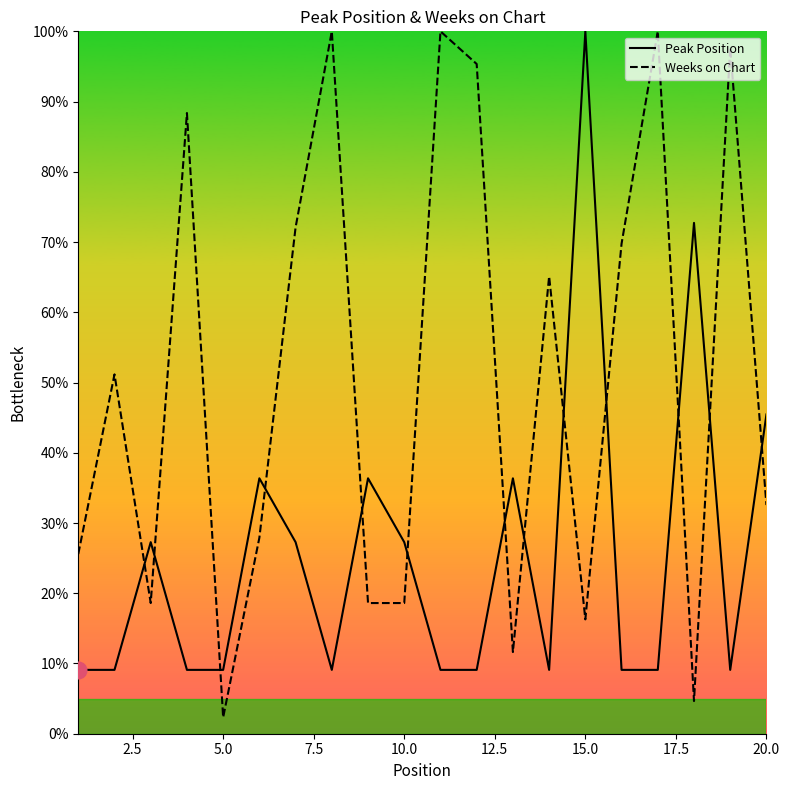

Reading left to right, extract all data points from this chart.

Peak Position: 9.1	9.1	27.3	9.1	9.1	36.4	27.3	9.1	36.4	27.3	9.1	9.1	36.4	9.1	100.0	9.1	9.1	72.7	9.1	45.5
Weeks on Chart: 25.6	51.2	18.6	88.4	2.3	27.9	72.1	100.0	18.6	18.6	100.0	95.3	11.6	65.1	16.3	69.8	100.0	4.7	97.7	32.6